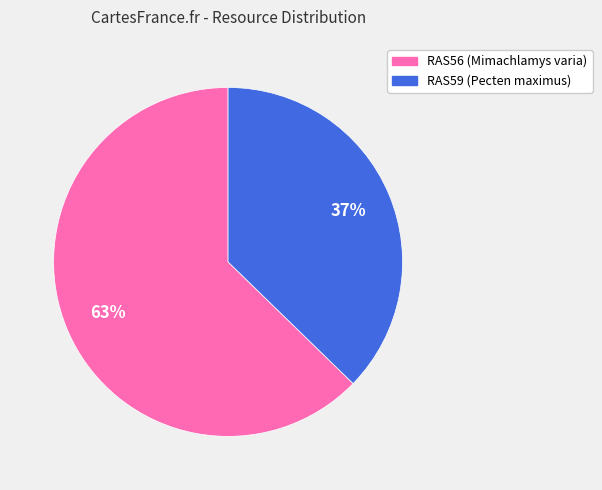

To the nearest percent, what portion does RAS56 represent?

63%